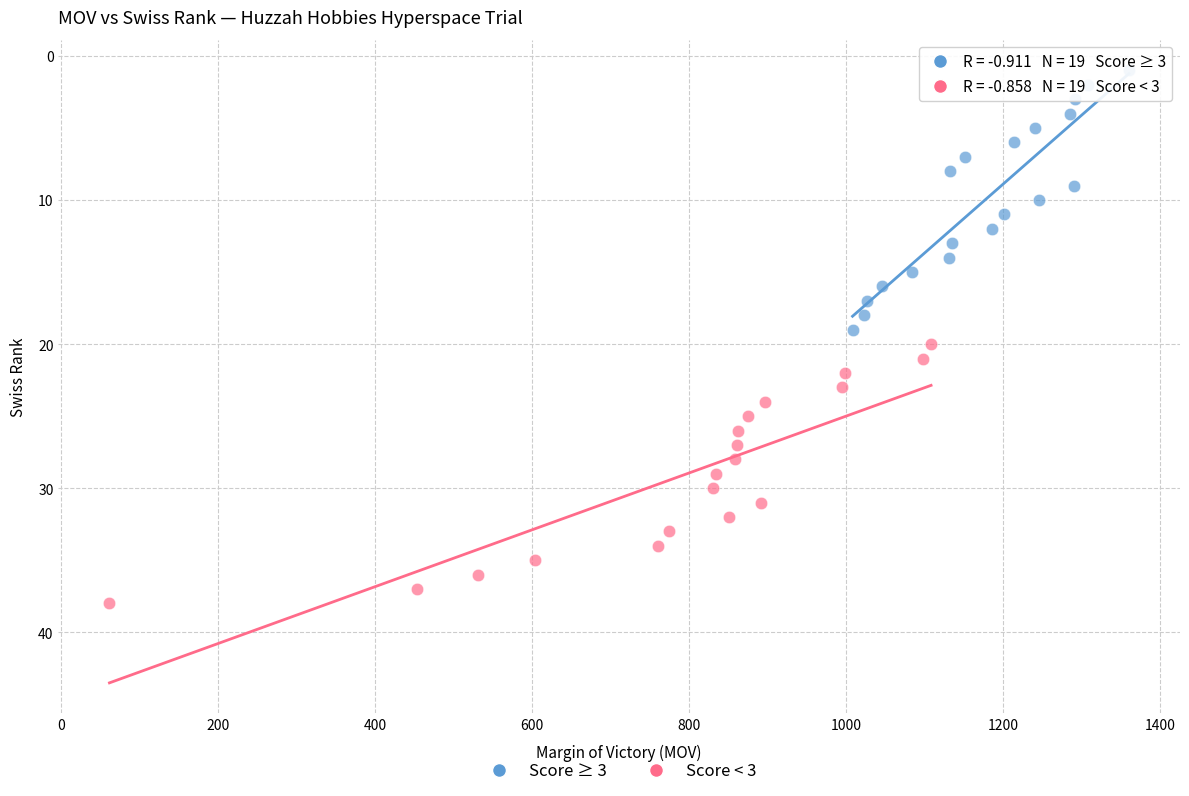

Which series reaches the minimum Y coordinate?

Score ≥ 3